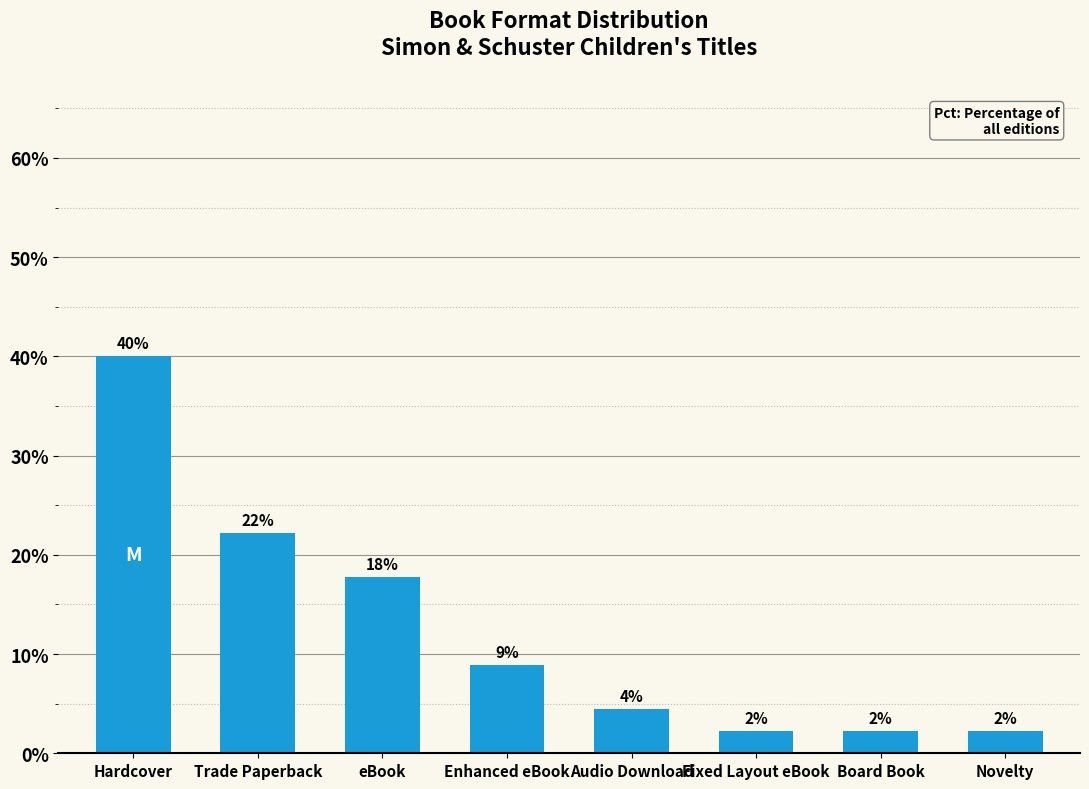

List the labels in order of value, largest first.

Hardcover, Trade Paperback, eBook, Enhanced eBook, Audio Download, Fixed Layout eBook, Board Book, Novelty